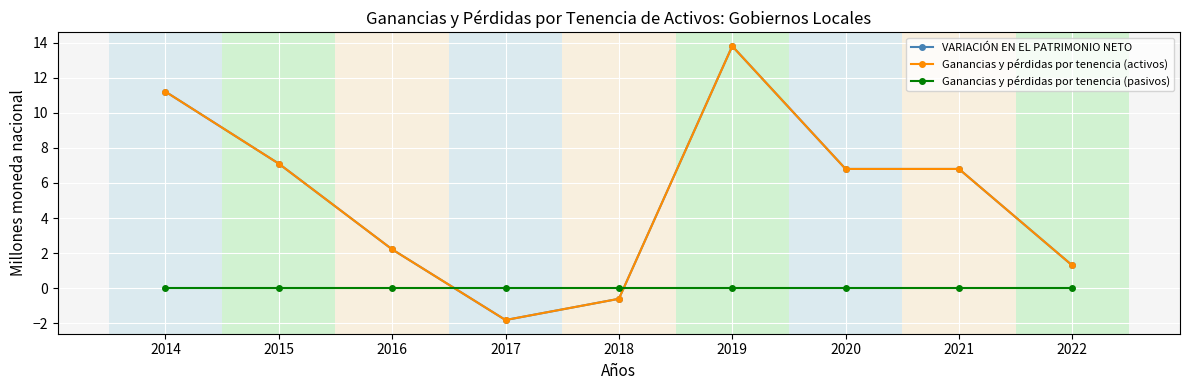

True or false: Ganancias y pérdidas por tenencia (pasivos) has more than 0 points higher than both neighbors.

False